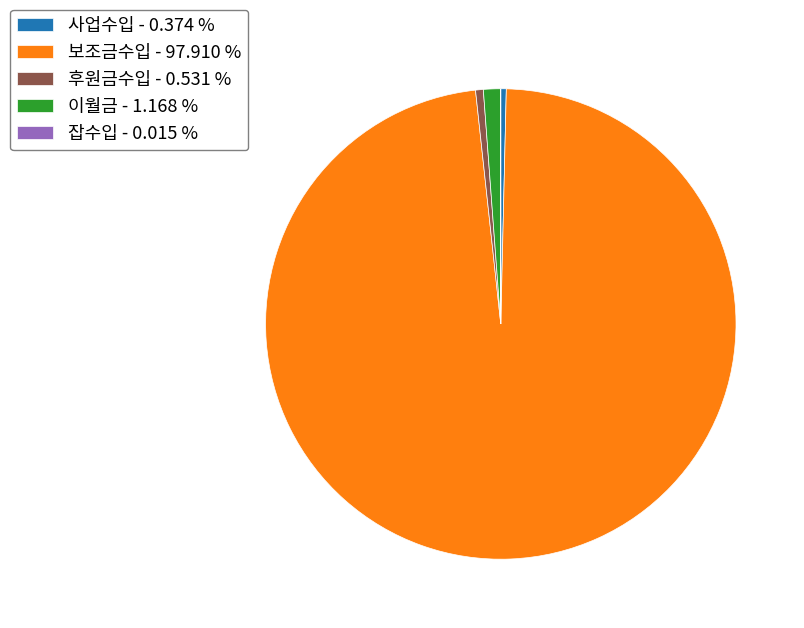

Which has a higher value, 보조금수입 - 97.910 % or 사업수입 - 0.374 %?

보조금수입 - 97.910 %